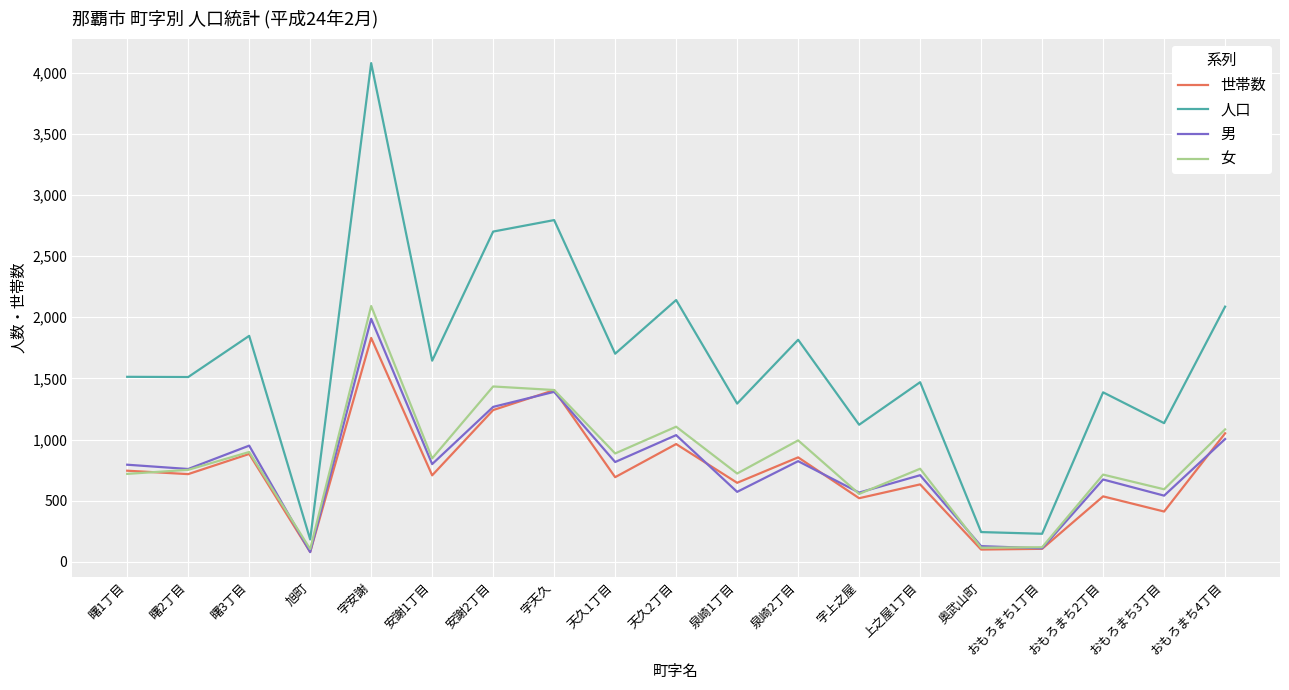

List the series in order of their peak value, highest first.

人口, 女, 男, 世帯数